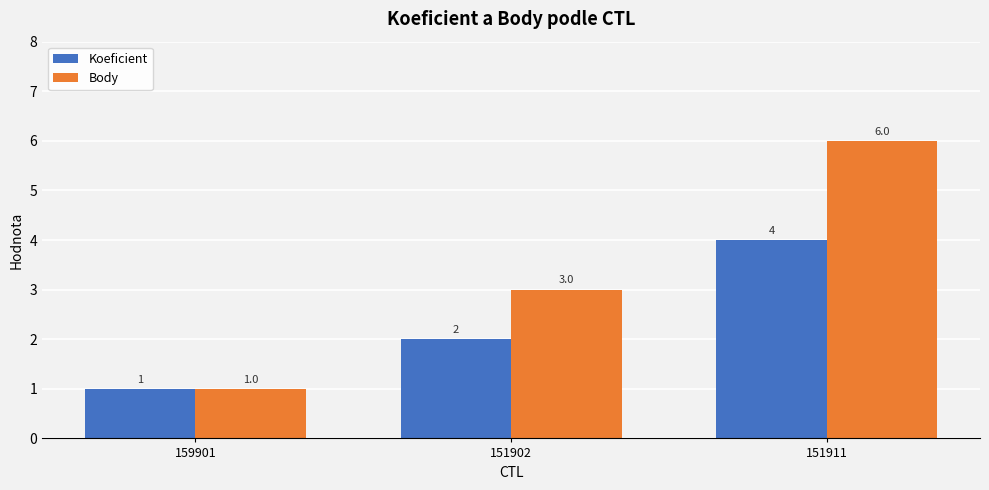

What is the total value across all series at 159901?

2